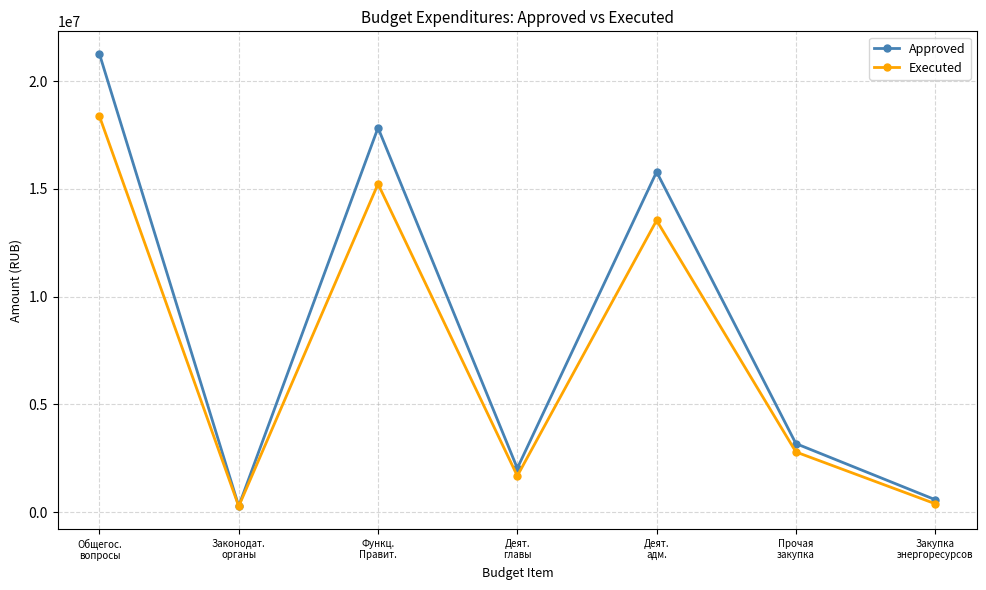

Which series has the widest spread of values?

Approved